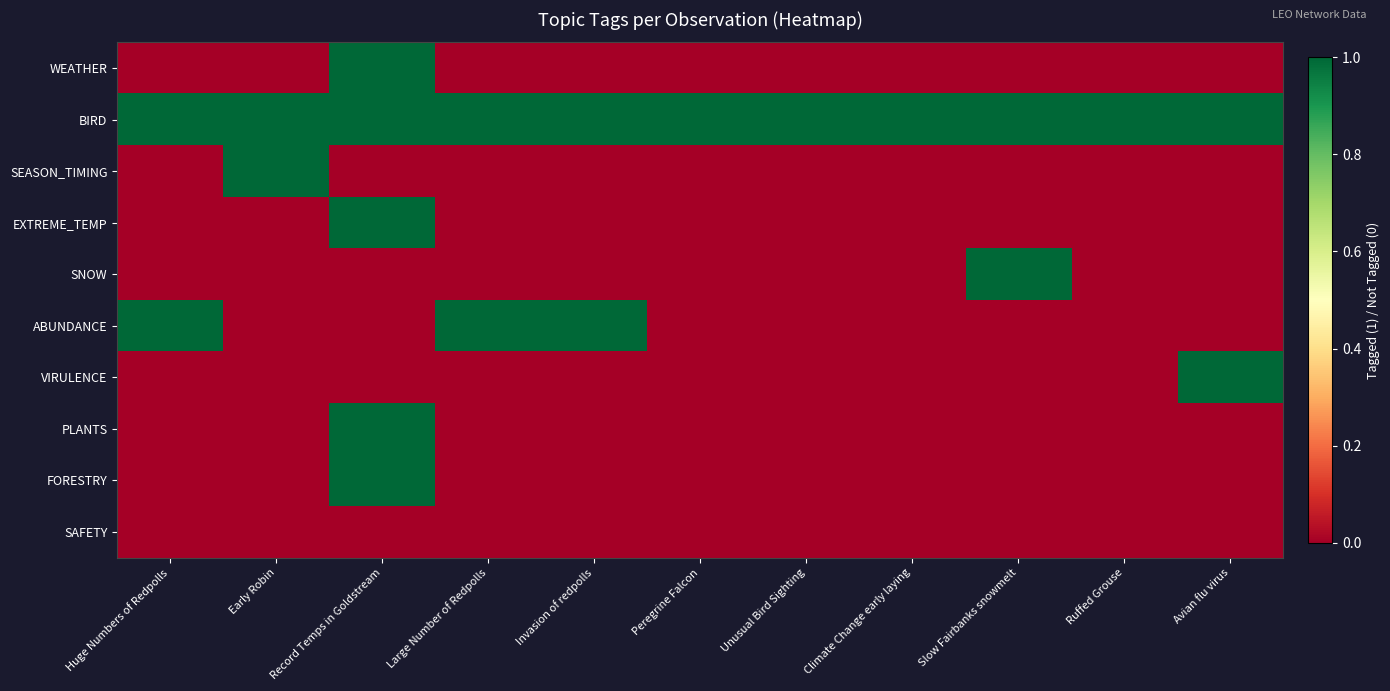

What is the total value across all series at Avian flu virus?

2